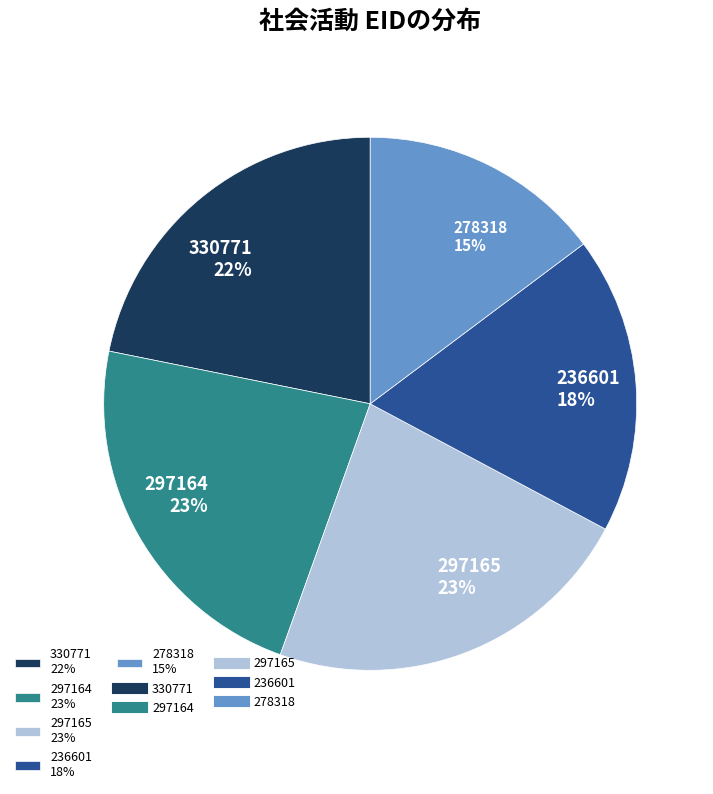

Which slice is the smallest?

278318